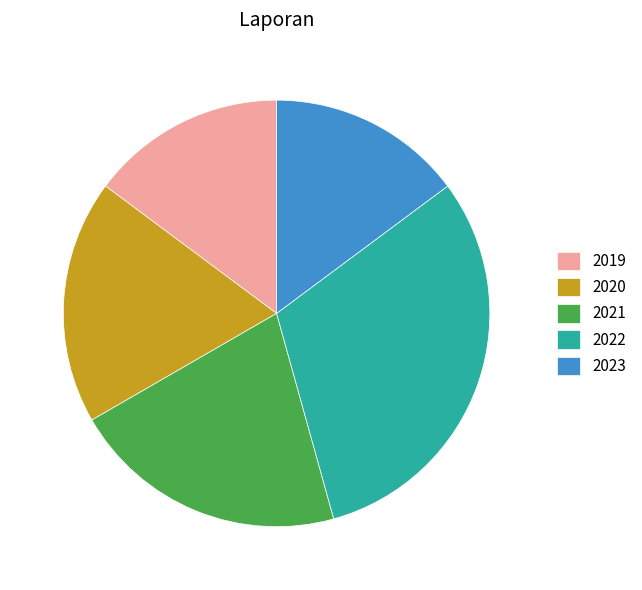

Which category has the biggest portion of the pie?

2022